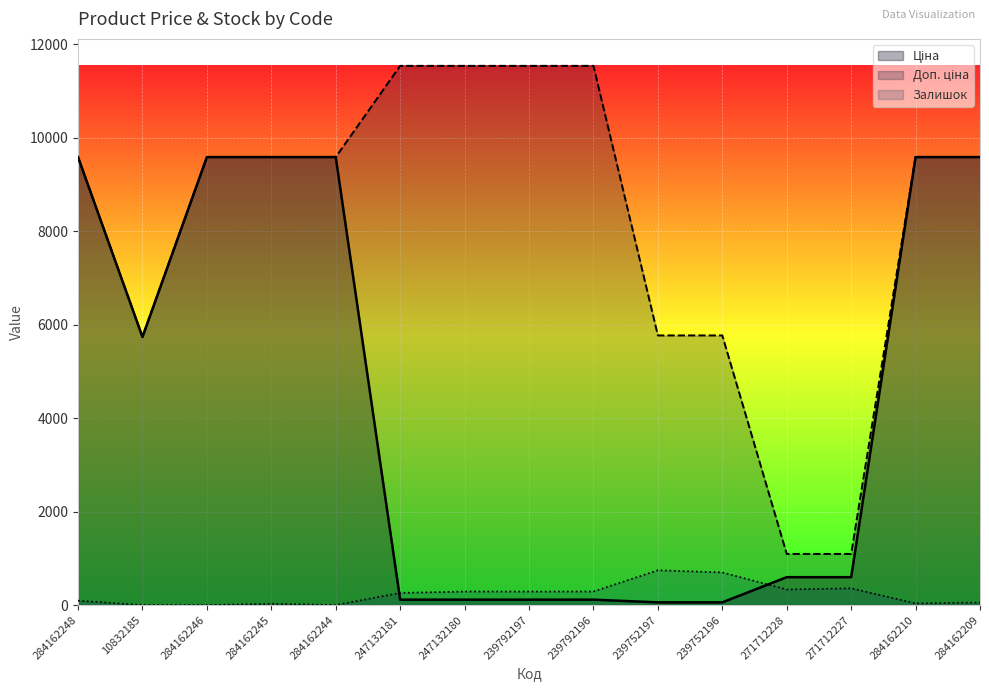

How many values in the Ціна series exceed 596?

9